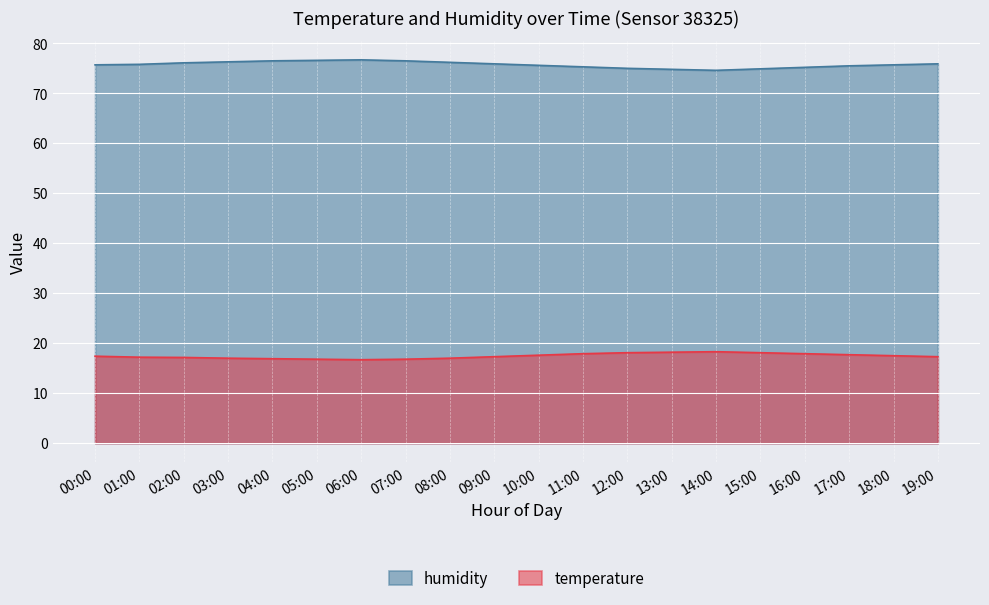

True or false: humidity and temperature cross at least once.

False